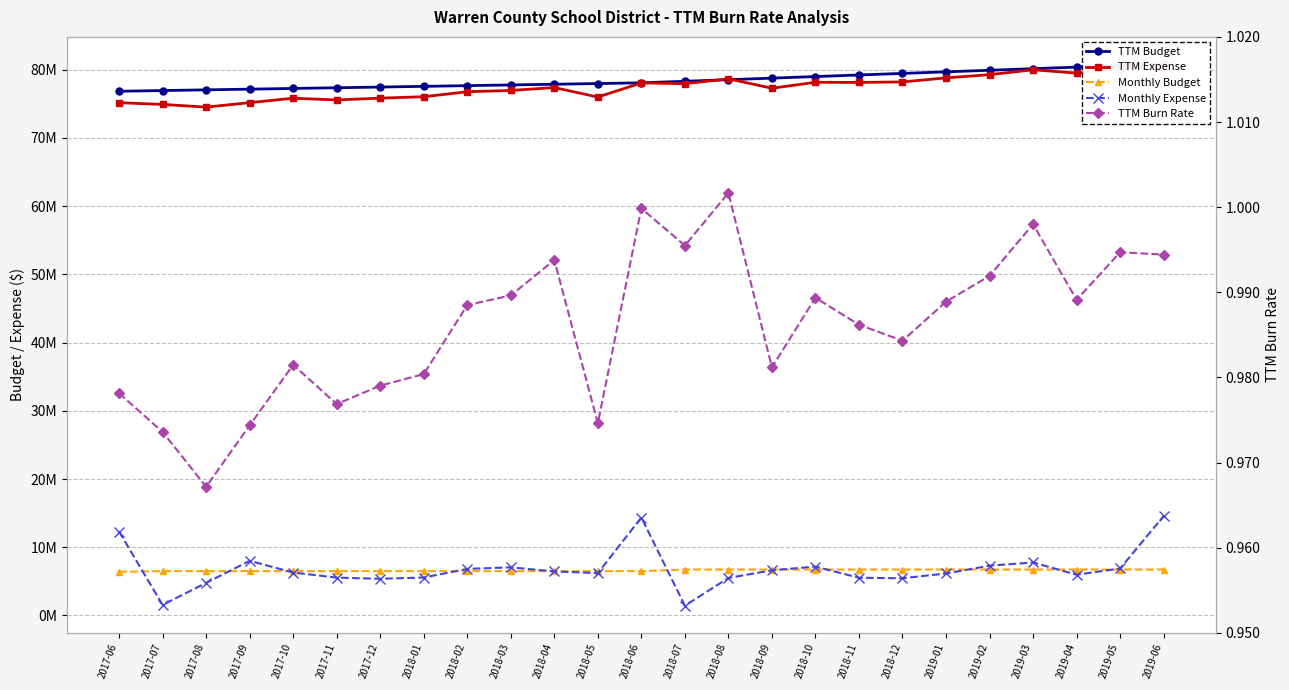

True or false: TTM Budget and Monthly Budget cross at least once.

False